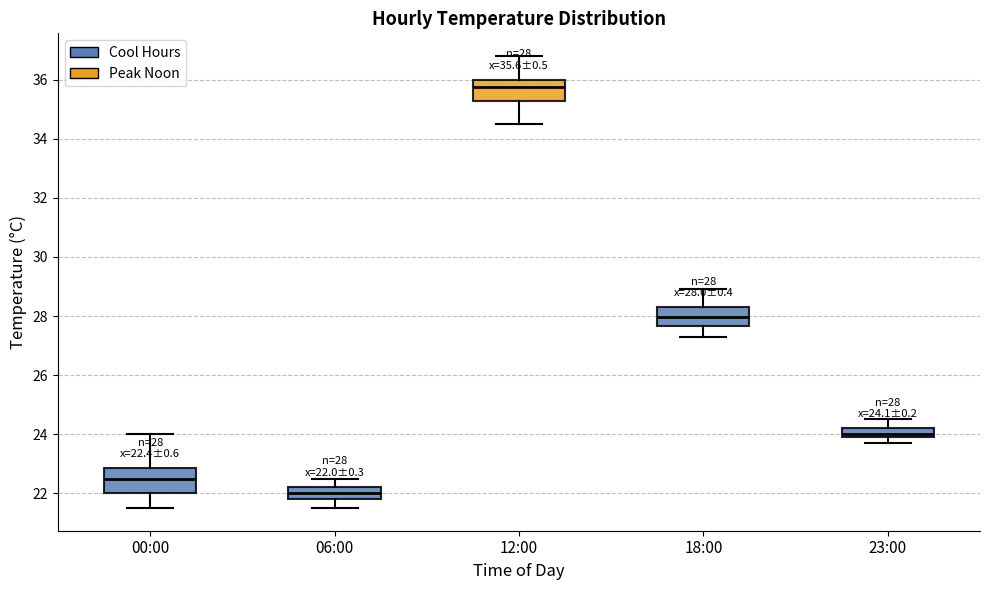

Which box's median line is the highest?

12:00